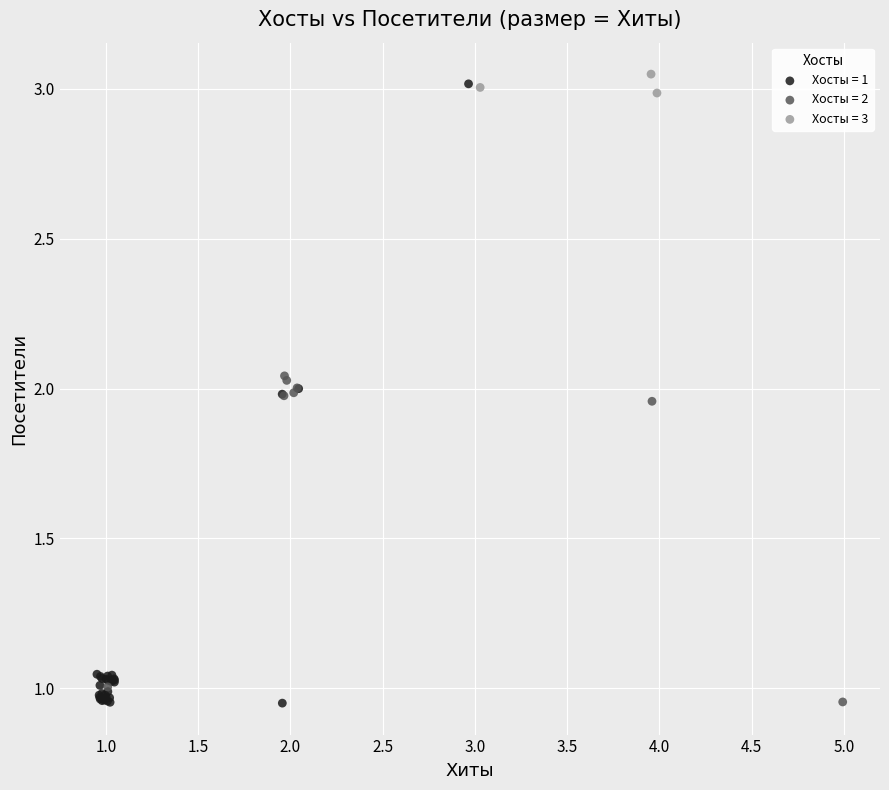

Which series reaches the maximum Y coordinate?

Хосты = 3